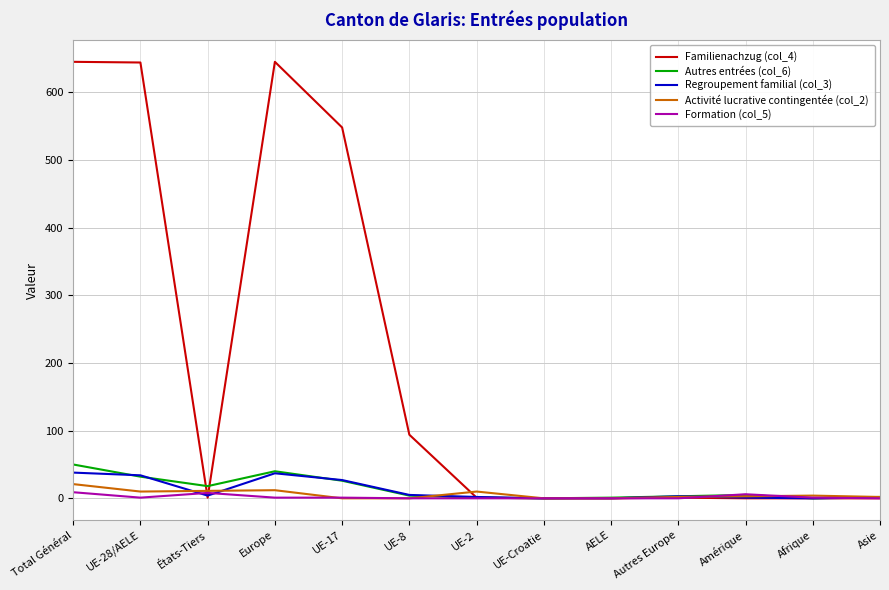

The Autres entrées (col_6) series shows 89 at Total Général. True or false?

False